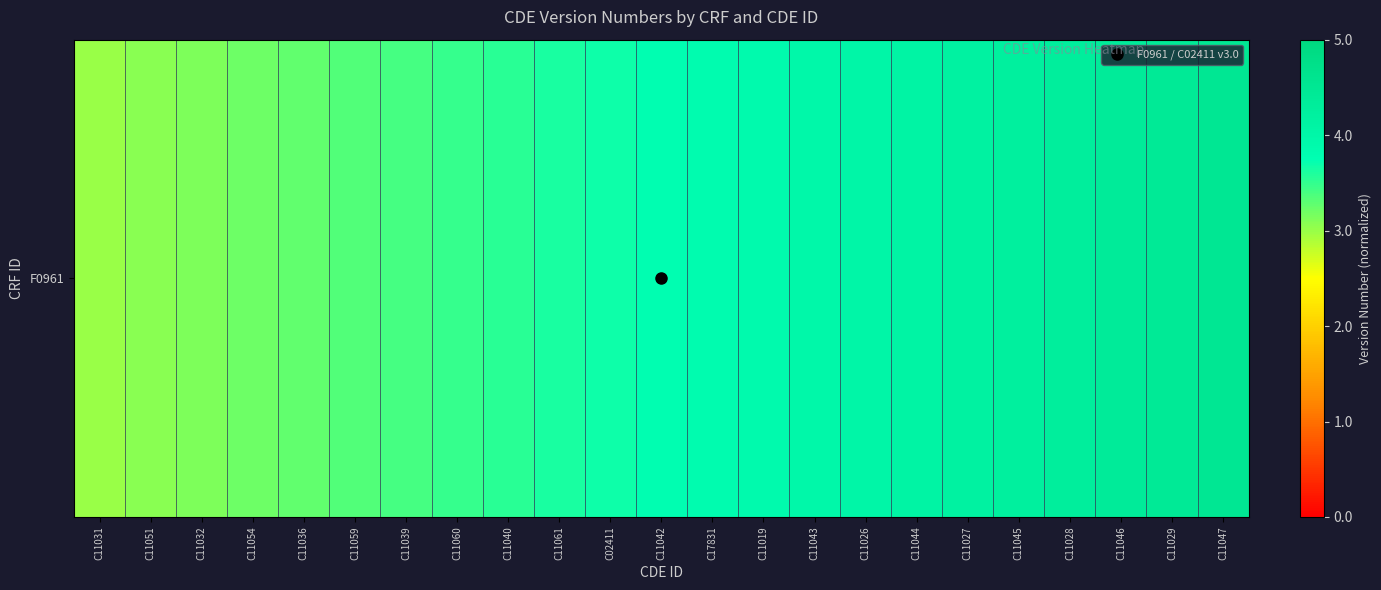

Reading left to right, what are all the values shown in this chart?

0.6	0.6	0.6	0.6	0.7	0.7	0.7	0.7	0.7	0.7	0.7	0.8	0.8	0.8	0.8	0.8	0.8	0.8	0.8	0.9	0.9	0.9	0.9